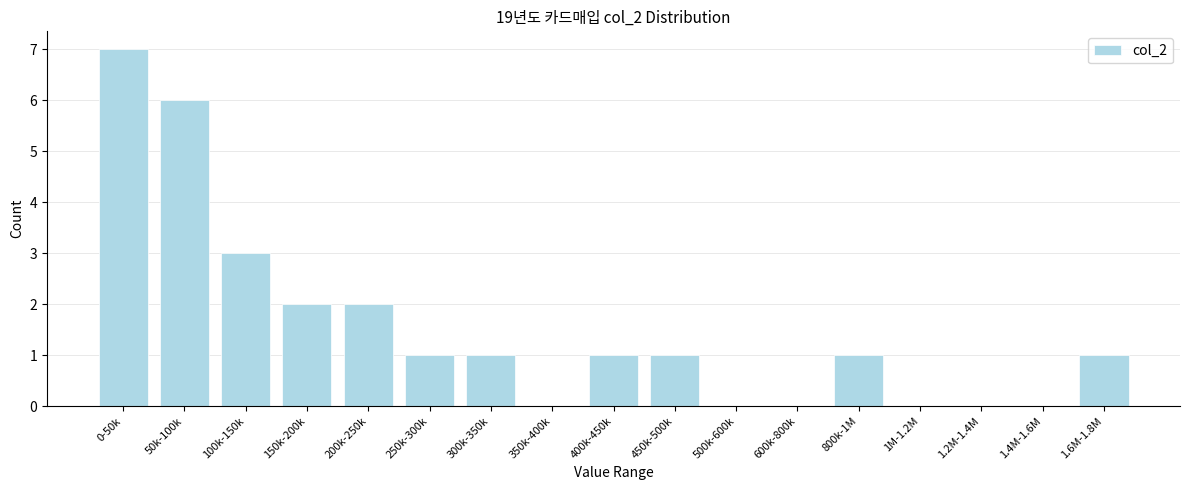

Reading left to right, list all the values displayed in this chart.

0-50k=7	50k-100k=6	100k-150k=3	150k-200k=2	200k-250k=2	250k-300k=1	300k-350k=1	350k-400k=0	400k-450k=1	450k-500k=1	500k-600k=0	600k-800k=0	800k-1M=1	1M-1.2M=0	1.2M-1.4M=0	1.4M-1.6M=0	1.6M-1.8M=1